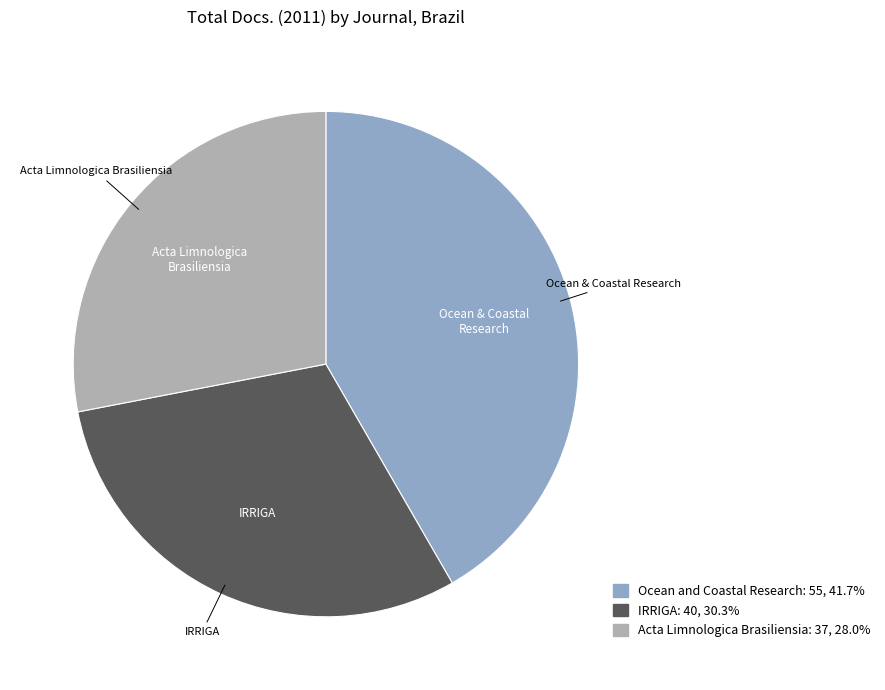

How many slices are in this pie chart?

3